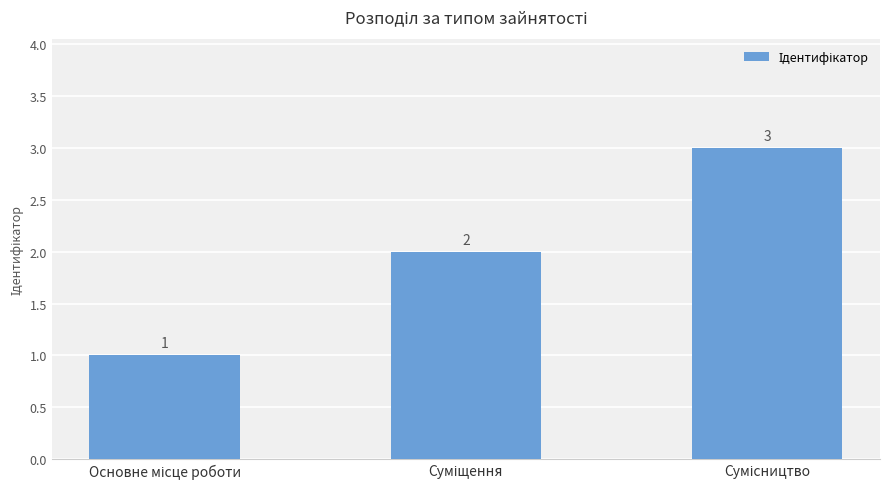

What is the value of the 1st bar from the left?

1